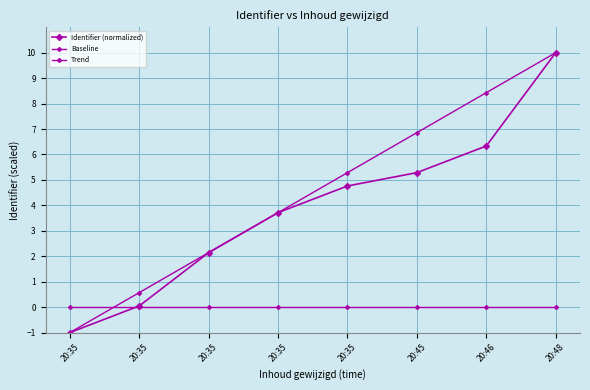

Does the chart display data point markers on the line(s)?

Yes